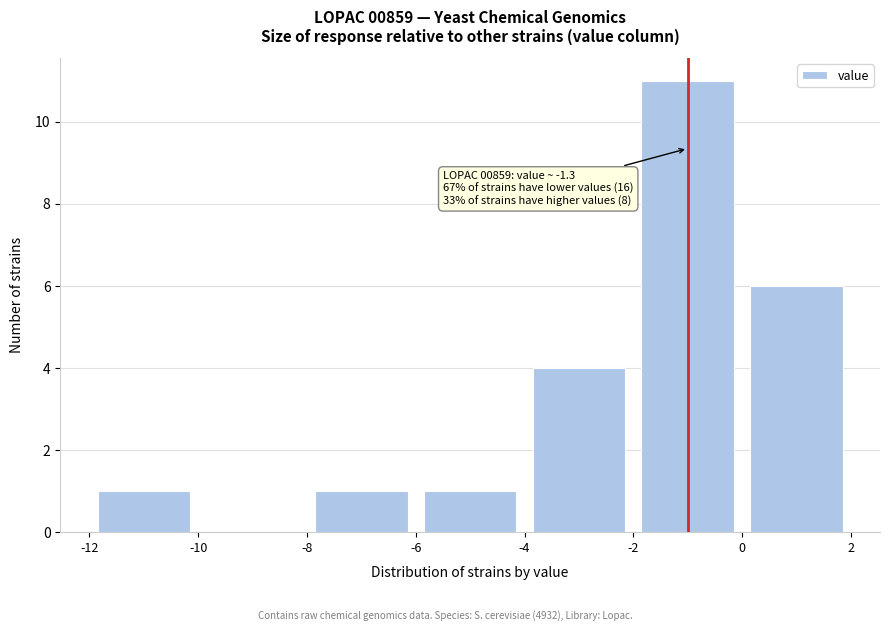

Which range on the x-axis has the tallest bar?

-2 to 0